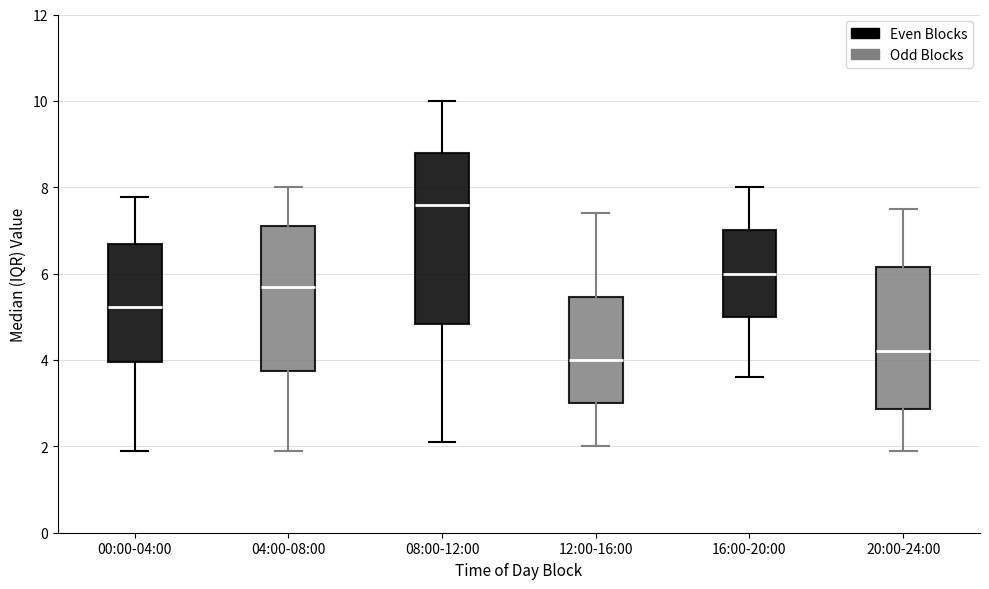

Reading left to right, read every box against the y-axis: the position of its median line, the range the box covers, and the ends of its whiskers. The values are not printed on the chart, so give them approximately, as read against the axis.

00:00-04:00: median 5.2, box 4.0 to 6.6, whiskers 2.0 to 7.8
04:00-08:00: median 5.8, box 3.8 to 7.2, whiskers 2.0 to 8.0
08:00-12:00: median 7.6, box 4.8 to 8.8, whiskers 2.2 to 10.0
12:00-16:00: median 4.0, box 3.0 to 5.4, whiskers 2.0 to 7.4
16:00-20:00: median 6.0, box 5.0 to 7.0, whiskers 3.6 to 8.0
20:00-24:00: median 4.2, box 2.8 to 6.2, whiskers 2.0 to 7.6